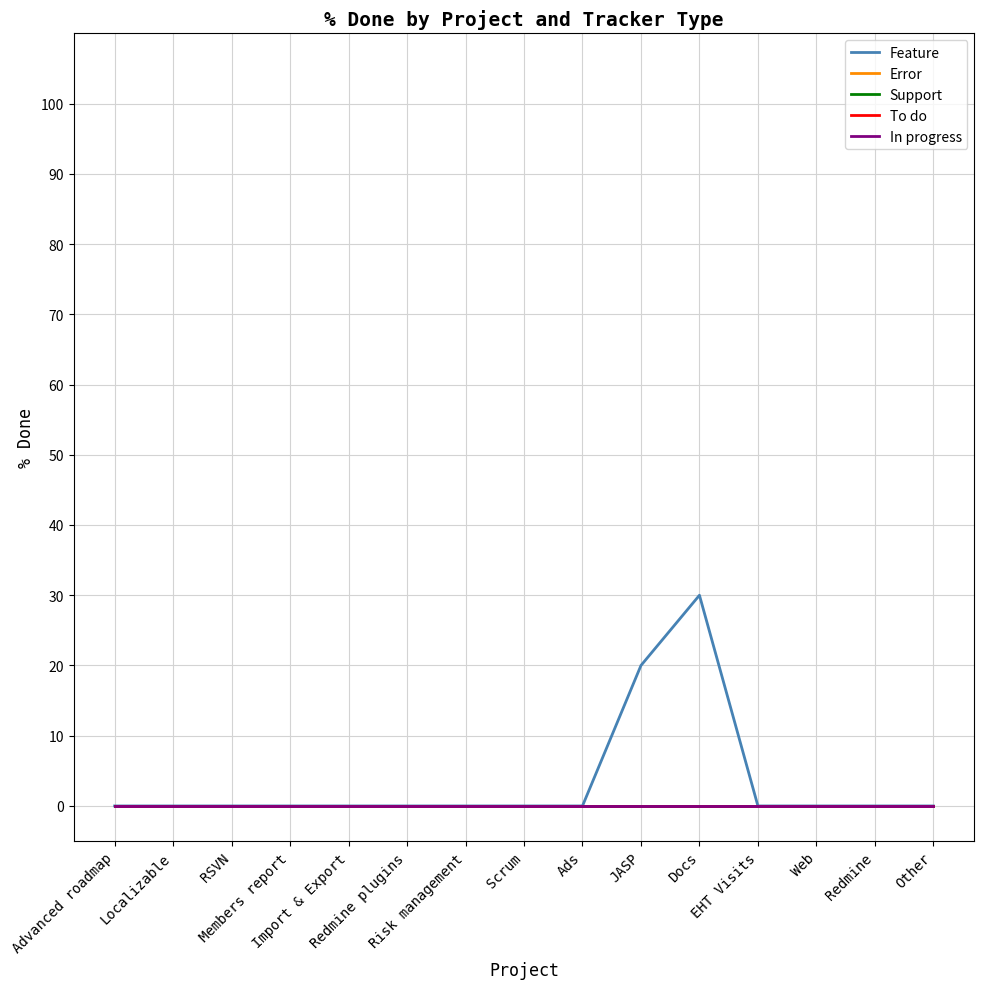

Is this an area chart (filled region under the line)?

No